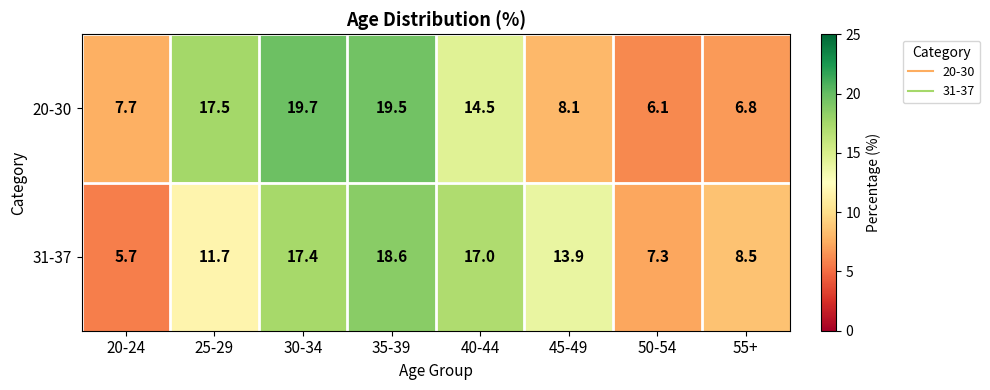

Reading left to right, list all the values displayed in this chart.

20-30: 7.7	17.5	19.7	19.5	14.5	8.1	6.1	6.8
31-37: 5.7	11.7	17.4	18.6	17.0	13.9	7.3	8.5